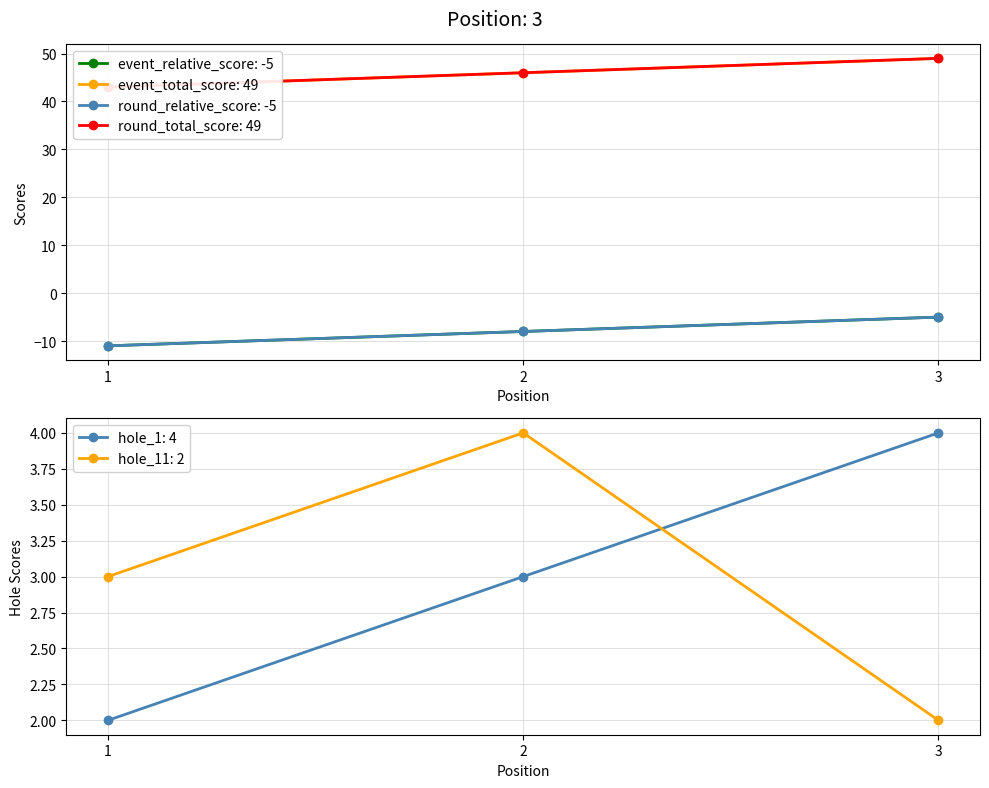

What is the difference between the maximum and second lowest values in the event_relative_score series?

3